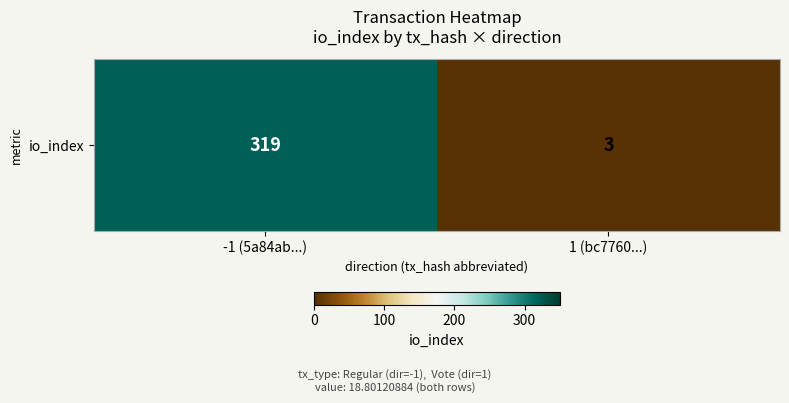

Reading right to left, extract all data points from this chart.

1 (bc7760...)=3	-1 (5a84ab...)=319